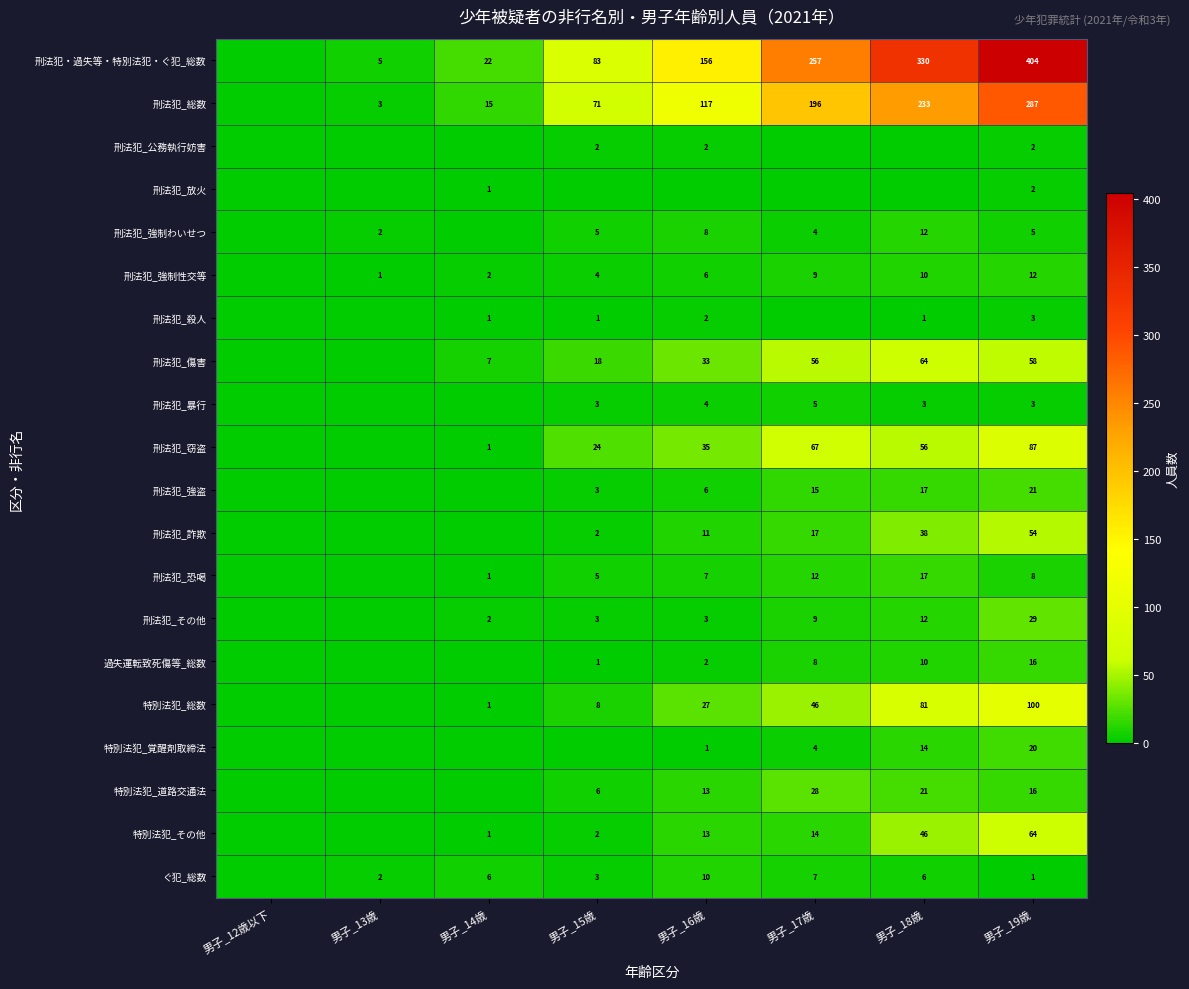

Is the value of 刑法犯_その他 at 男子_18歳 greater than the value of 刑法犯_詐欺 at 男子_18歳?

No